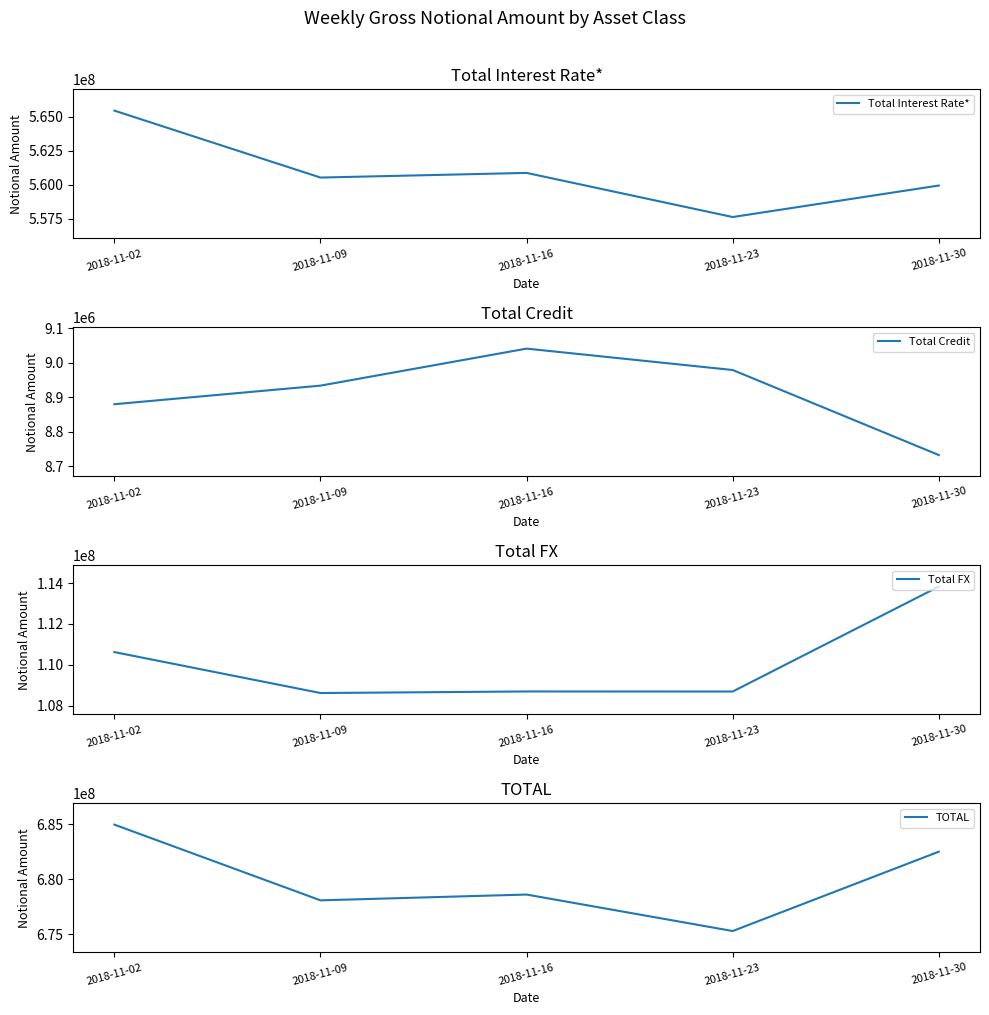

What is the smallest value displayed?

8732151